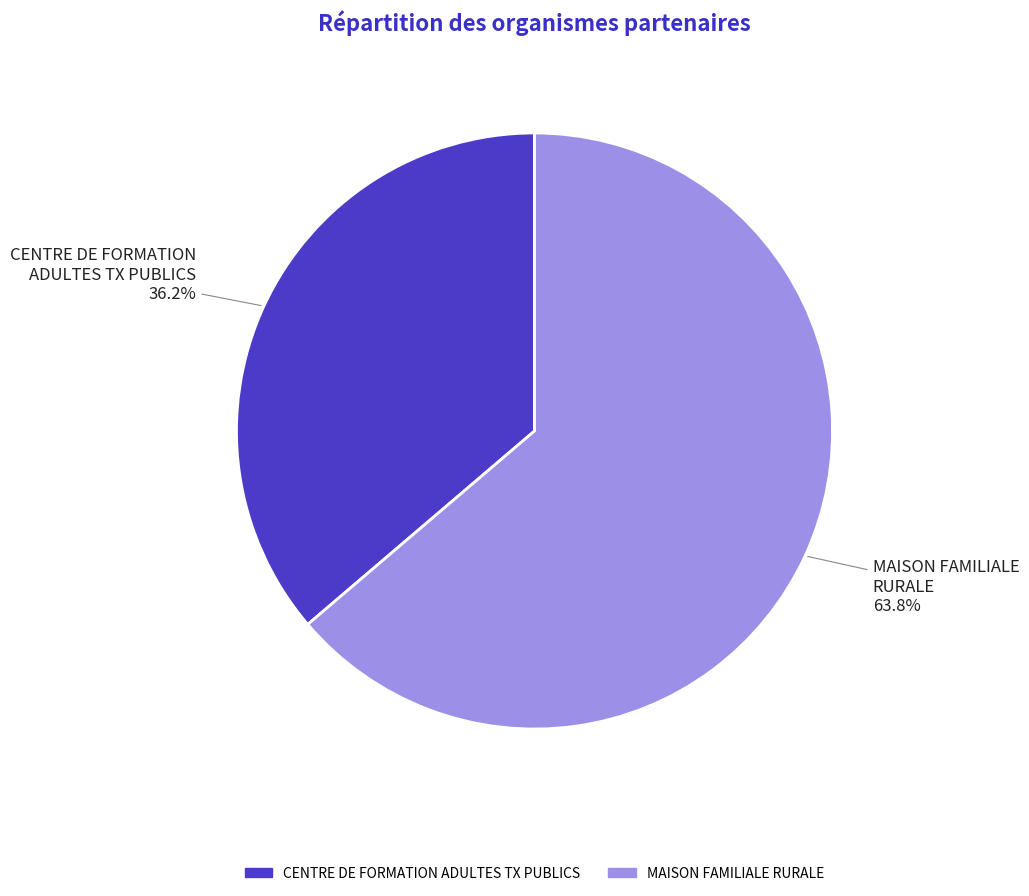

Which slice represents more than half of the pie?

MAISON FAMILIALE RURALE